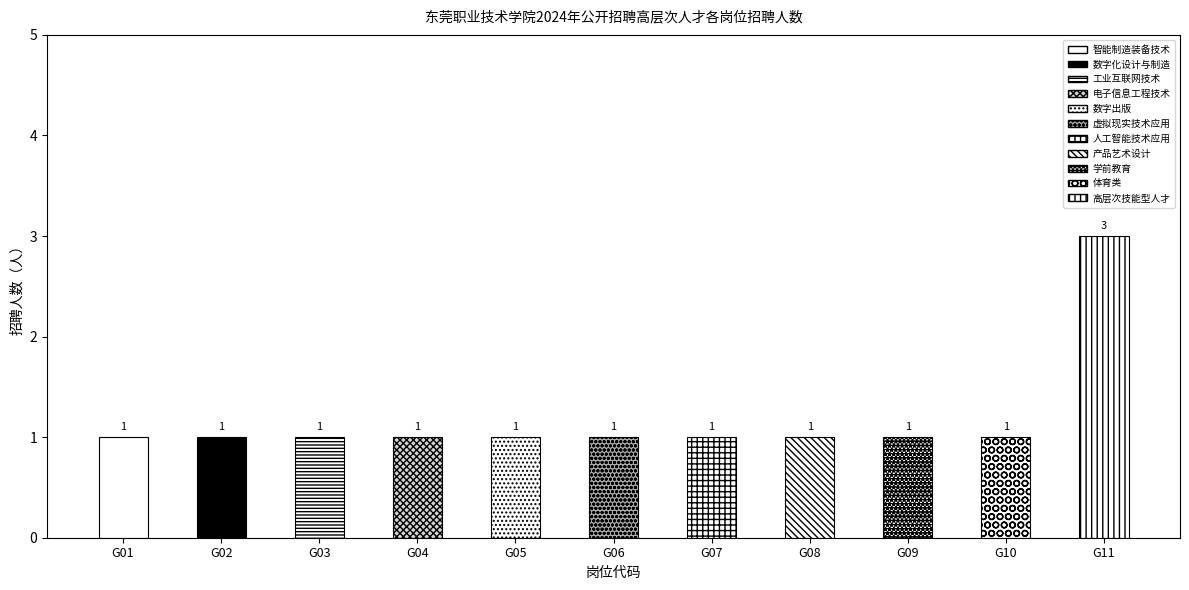

Which has a higher value, G03 or G06?

G03